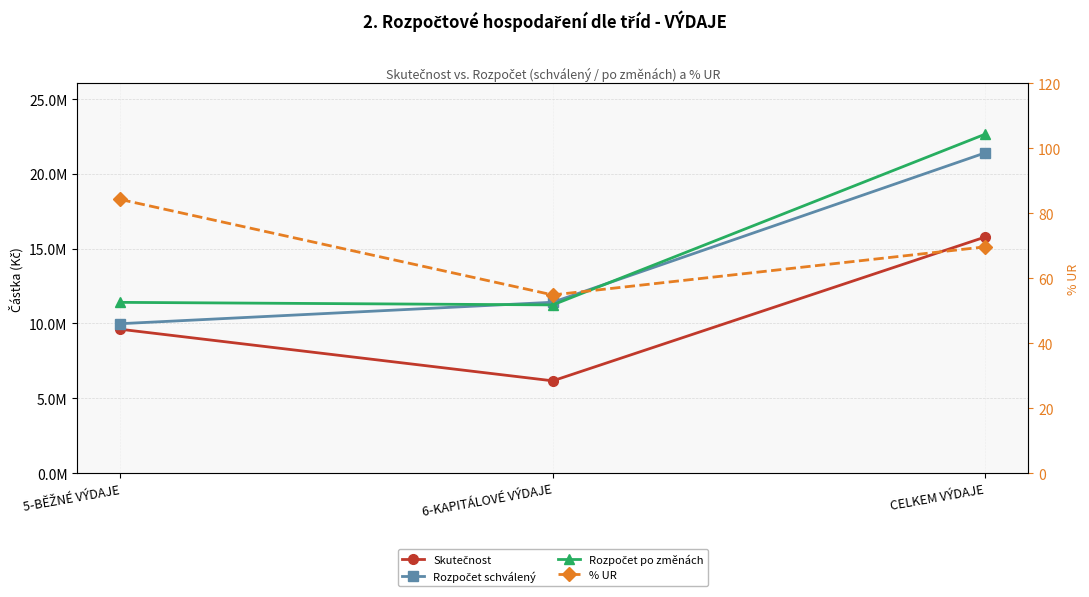

Rank the series at CELKEM VÝDAJE from highest to lowest value.

Rozpočet po změnách, Rozpočet schválený, Skutečnost, % UR